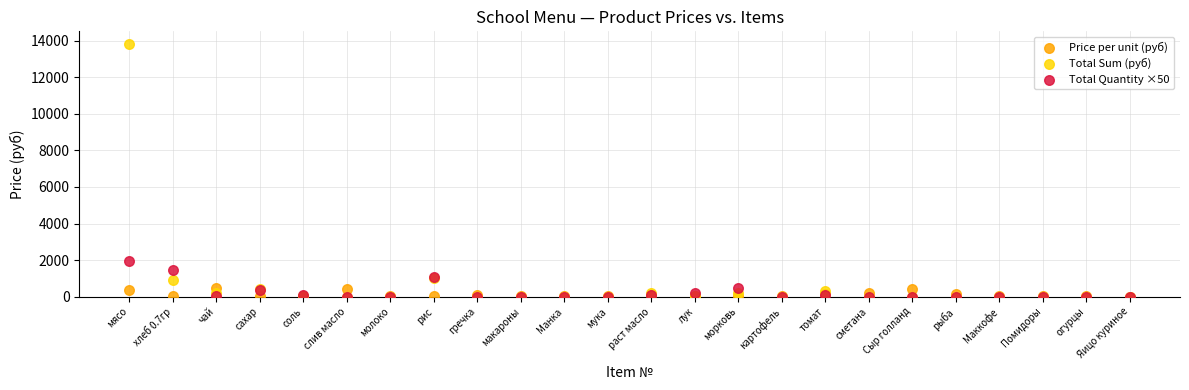

Across all series, what Y value is closest to 6910?

1974.5